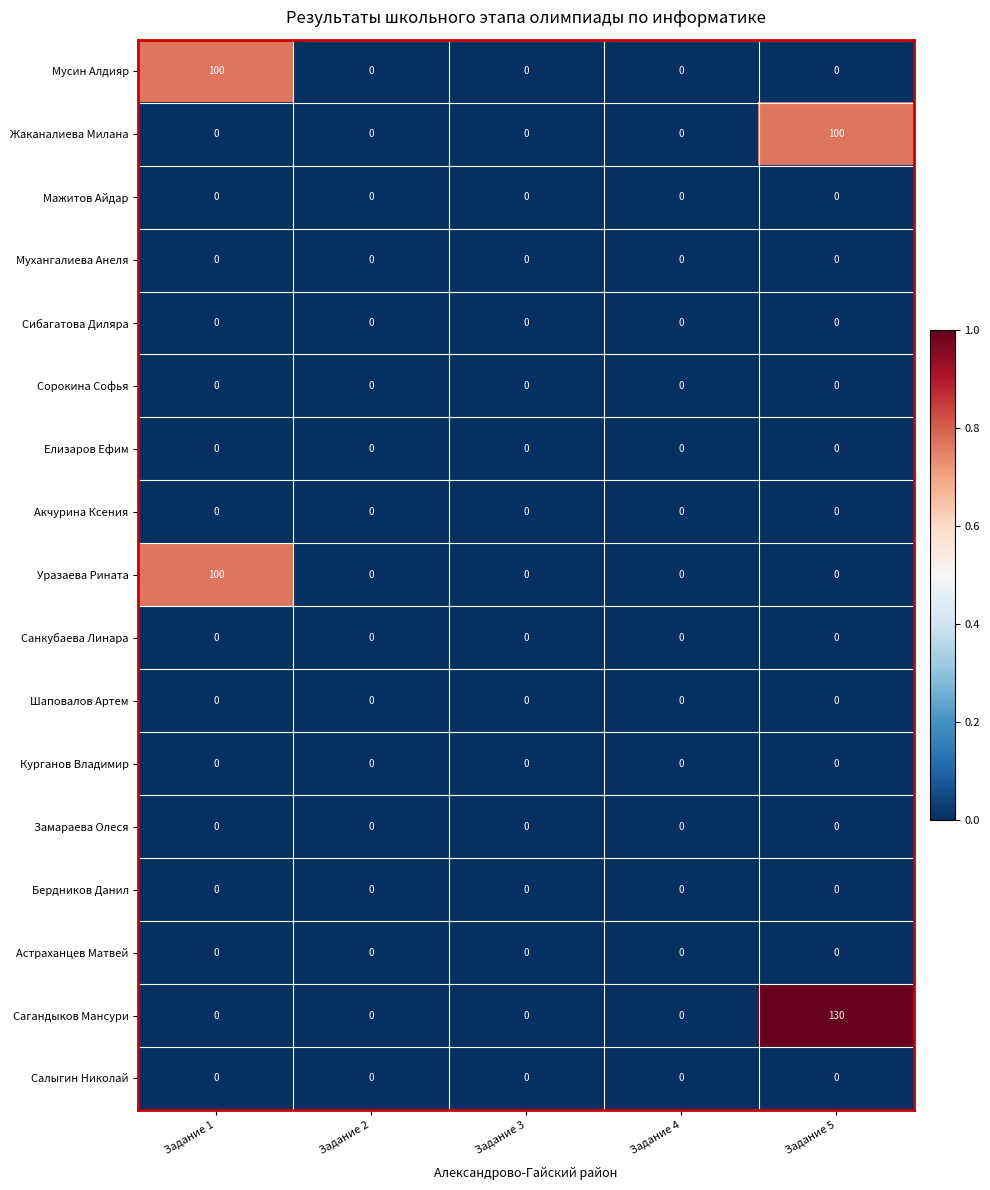

Which series has the largest range (max minus min)?

Сагандыков Мансури